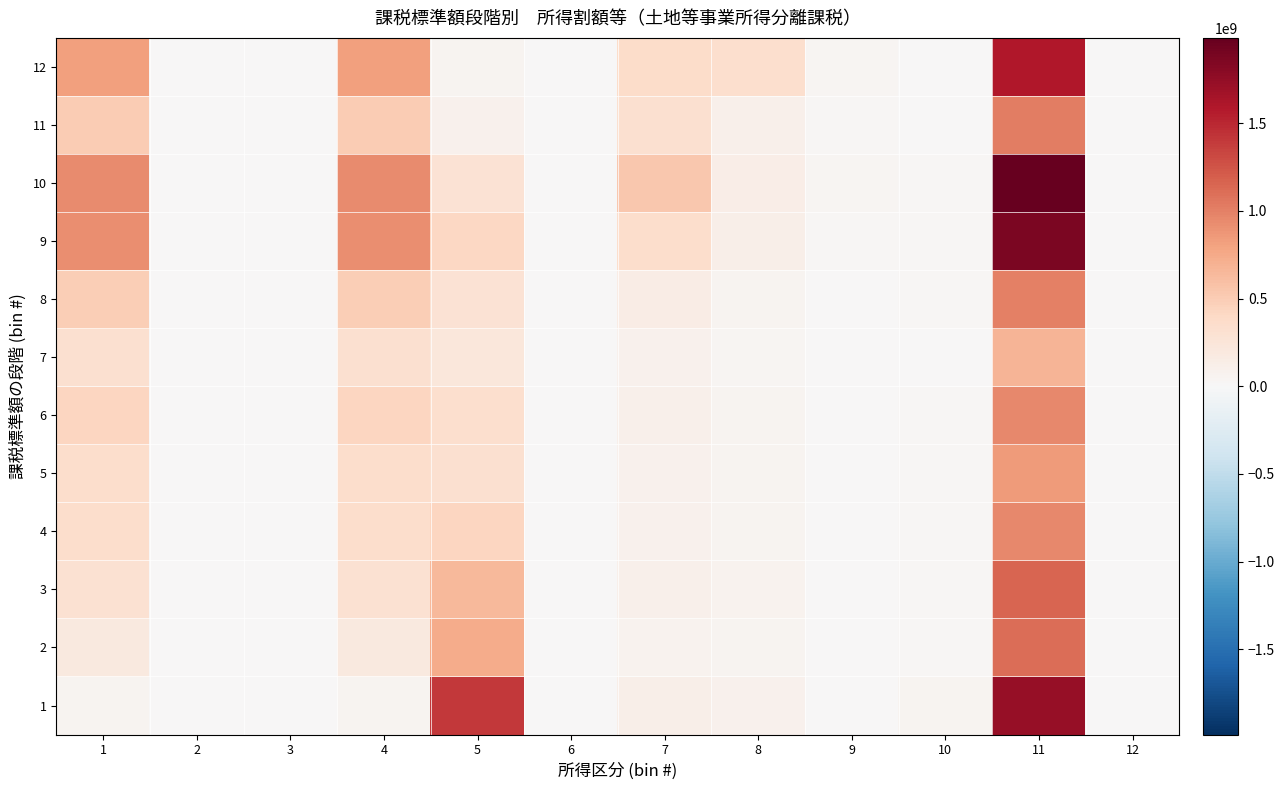

At 7, list the series in order from largest to smallest.

10, 12, 9, 11, 8, 1, 6, 3, 5, 4, 7, 2